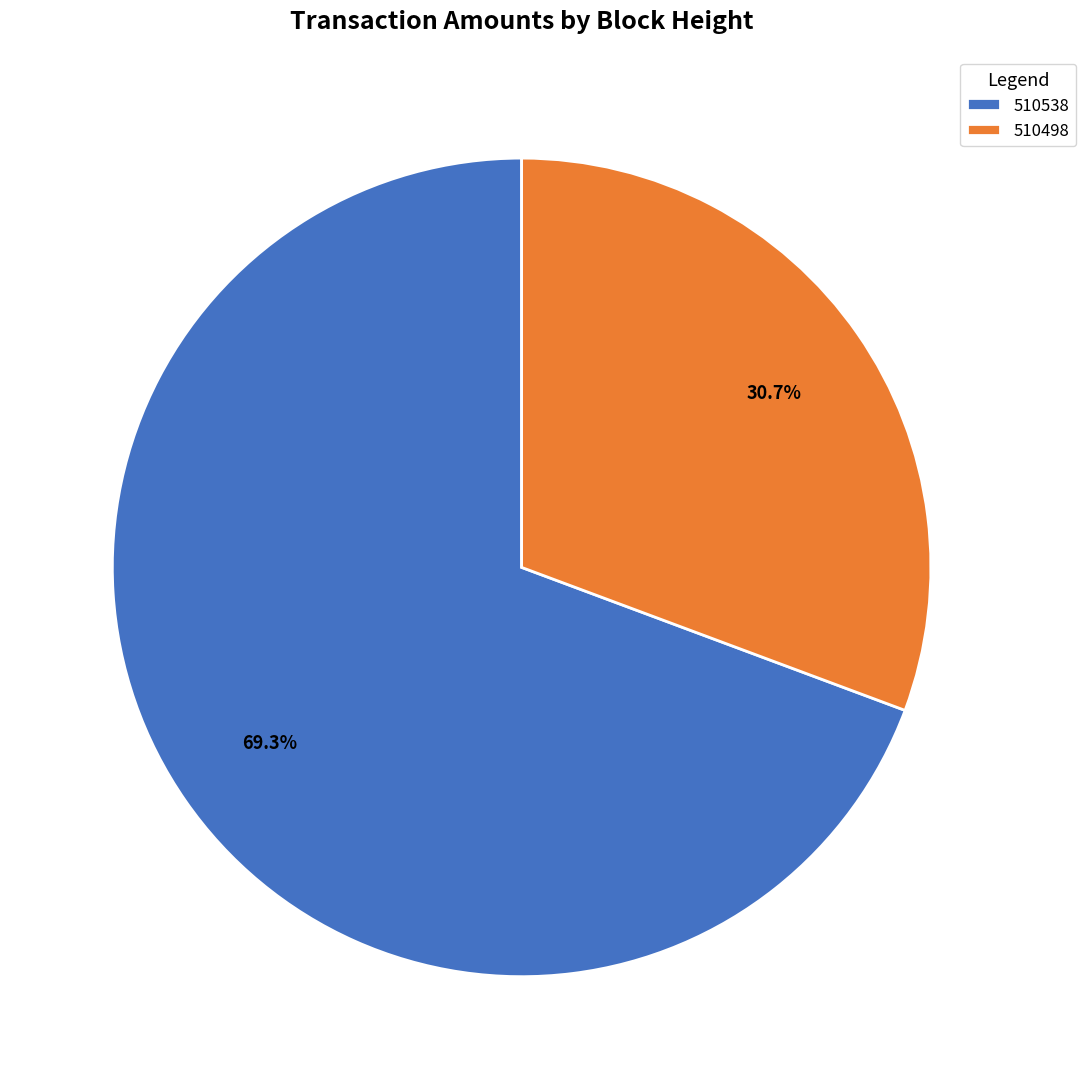

Rank the categories by value from highest to lowest.

510538, 510498